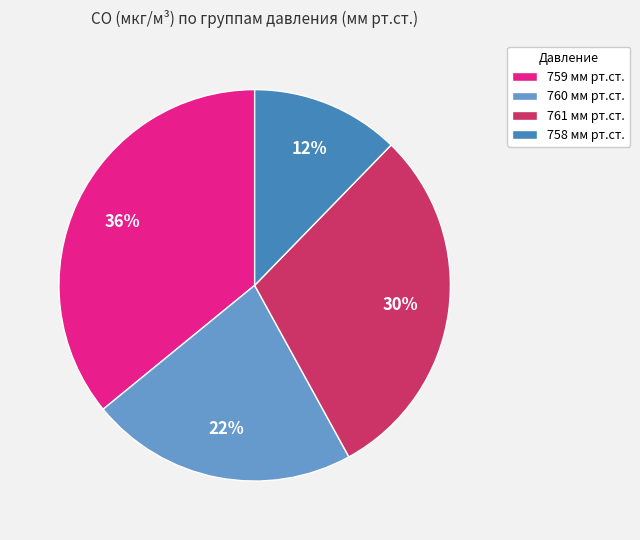

Combined, do 759 мм рт.ст. and 760 мм рт.ст. account for over 50%?

Yes